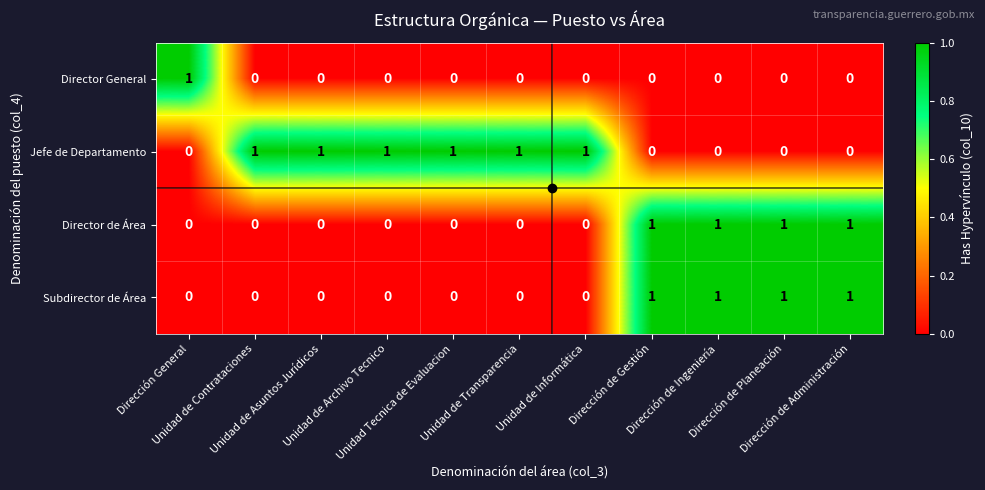

How many Jefe de Departamento values are between 0 and 1?

11